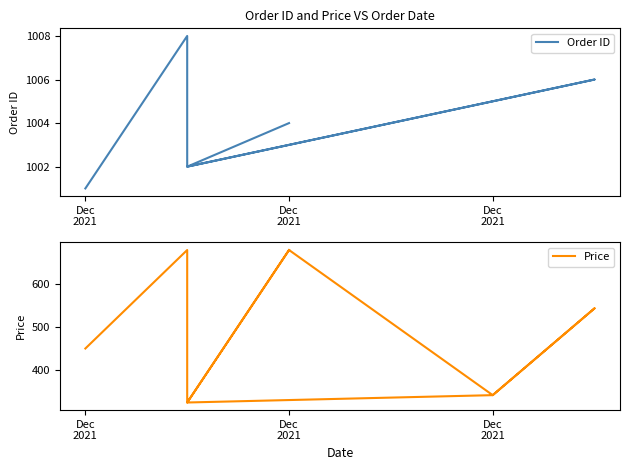

Reading right to left, what are all the values shown in this chart?

Order ID: 1004	1002	1005	1006	1005	1003	1003	1002	1008	1001
Price: 678	325	342	543	342	678	678	325	678	450